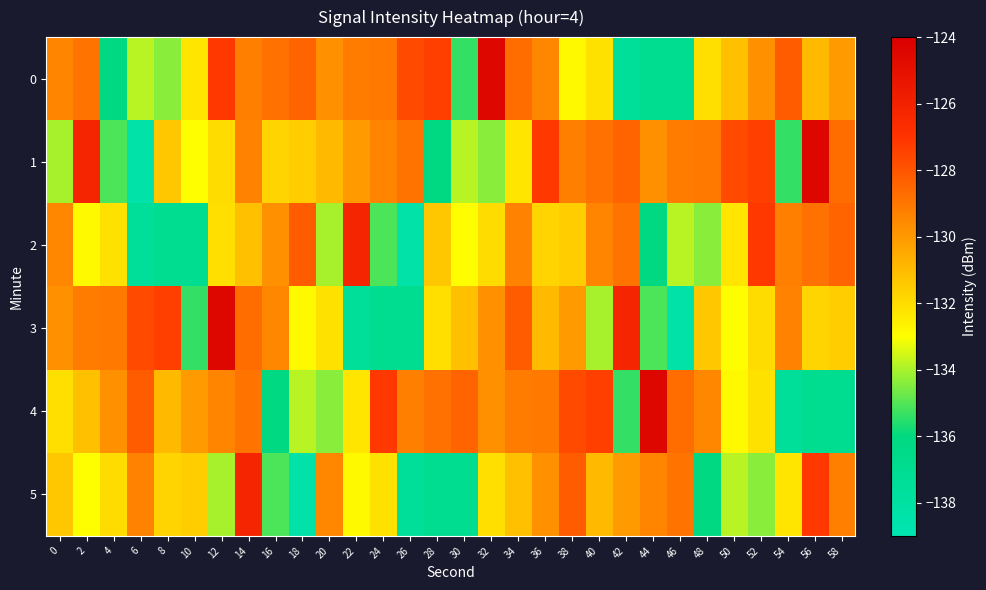

How many series are shown in this chart?

6